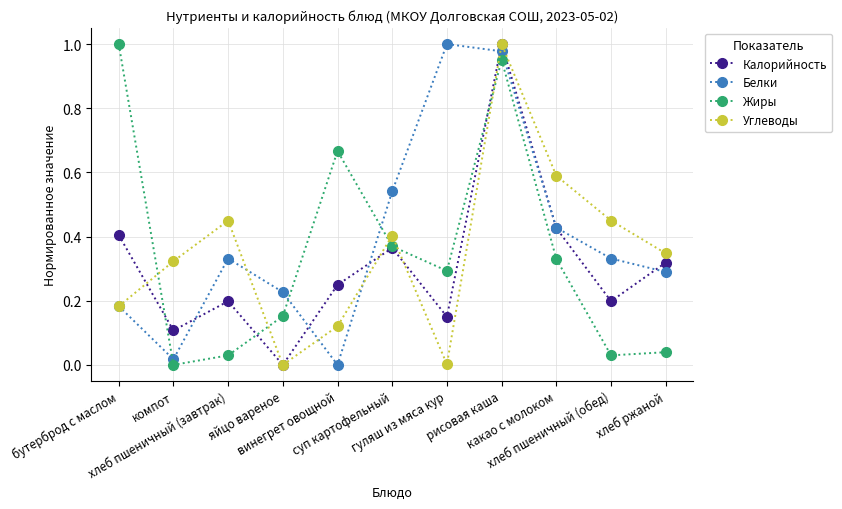

Between хлеб пшеничный (завтрак) and гуляш из мяса кур, which series saw the biggest shift?

Белки